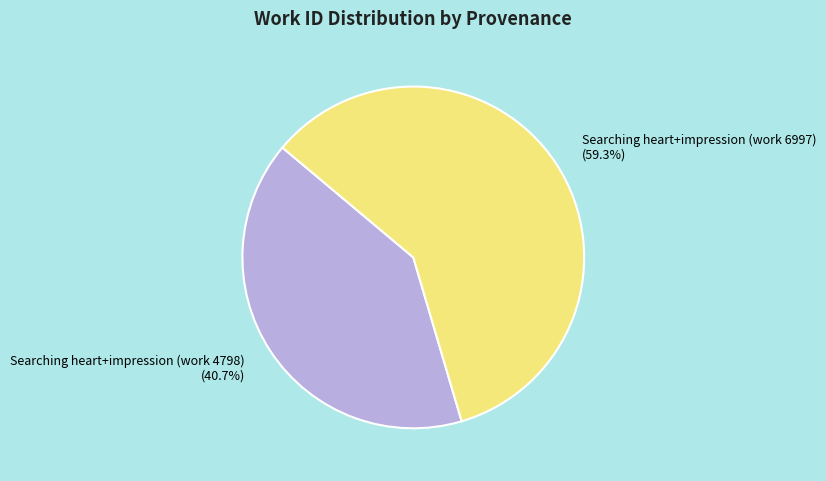

To the nearest percent, what is the difference between the largest and smallest slice percentages?

19%